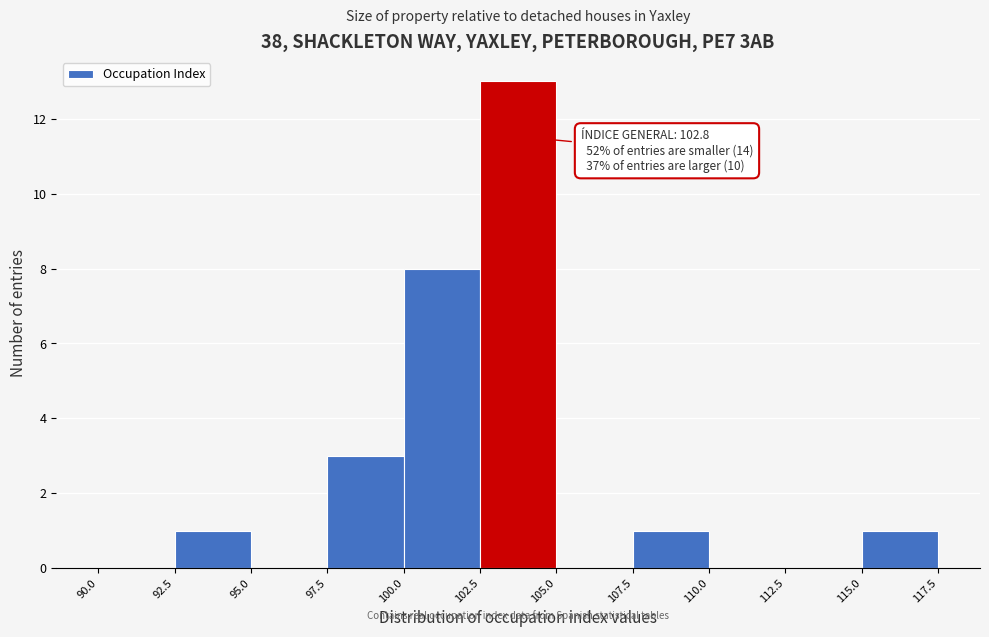

Over which range of the x-axis is the bar tallest?

102.5 to 105.0